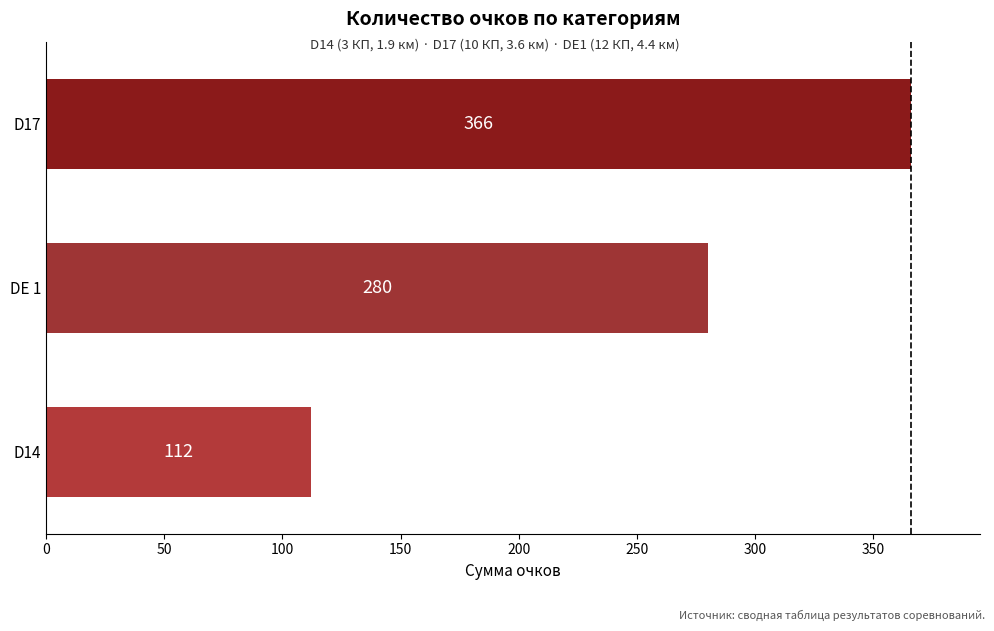

True or false: the data shows 112 at D14.

True